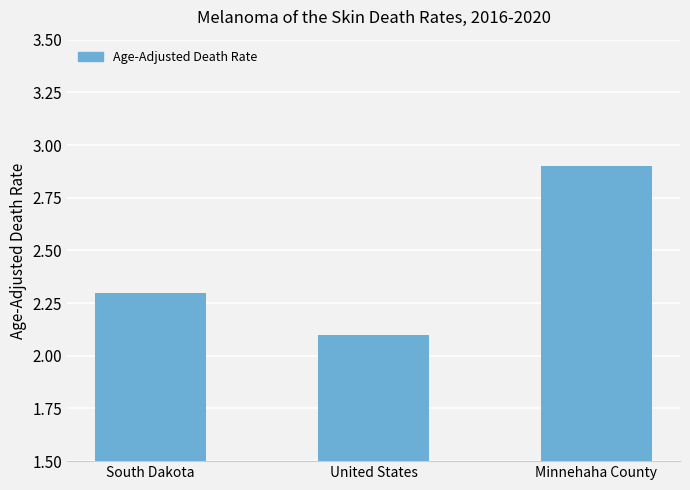

What is the label of the 3rd bar from the left?

Minnehaha County